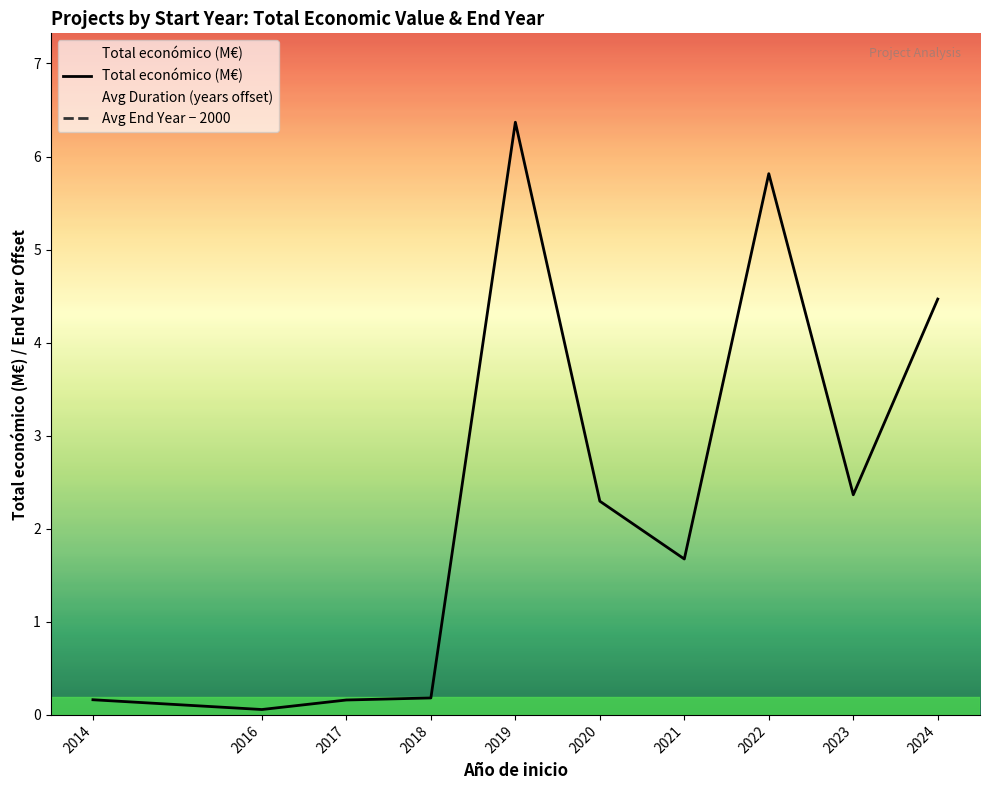

True or false: Avg End Year − 2000 has more than 2 points higher than both neighbors.

False